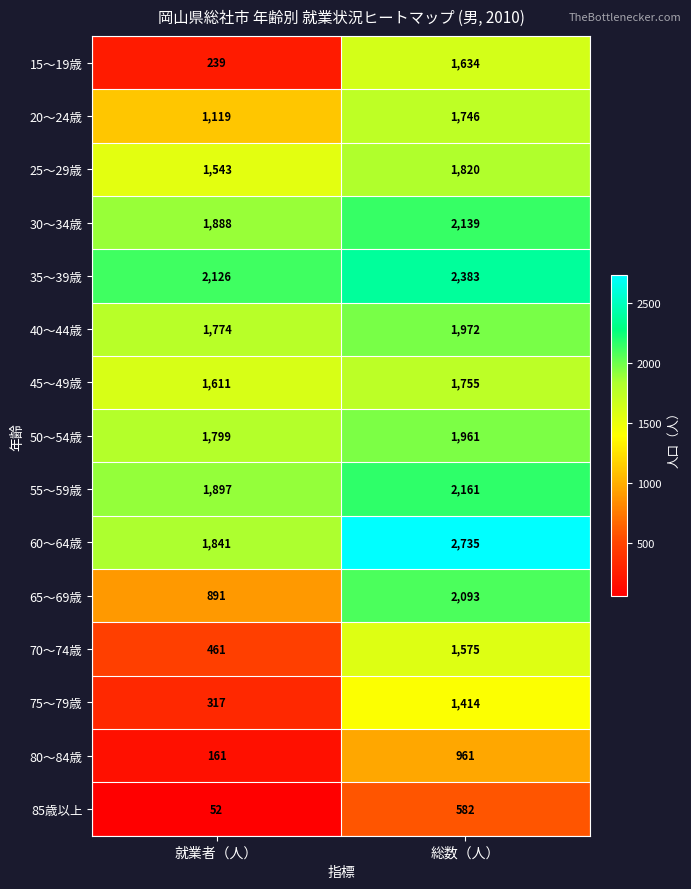

The 40～44歳 series shows 1163 at 総数（人）. True or false?

False